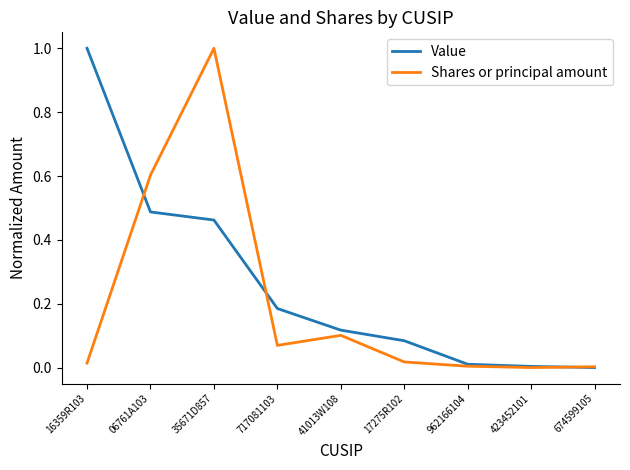

True or false: Shares or principal amount has a value of 0.1 at 717081103.

True